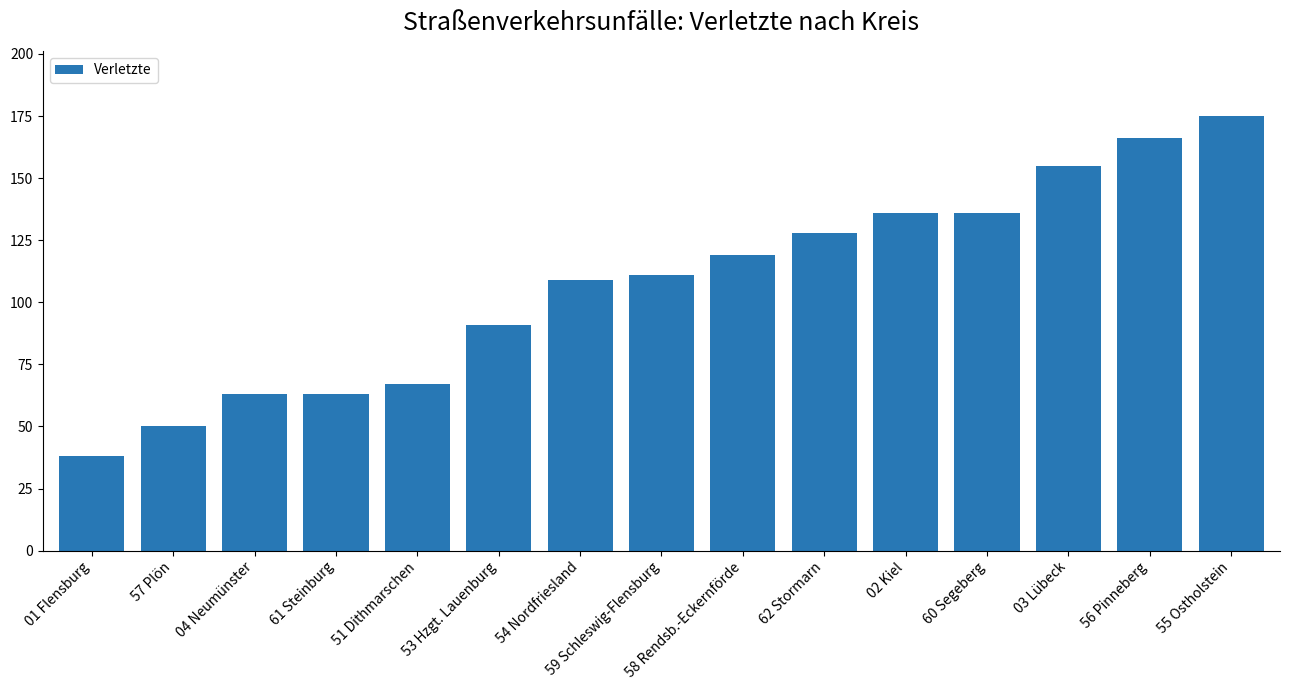

What is the sum of all values?

1607